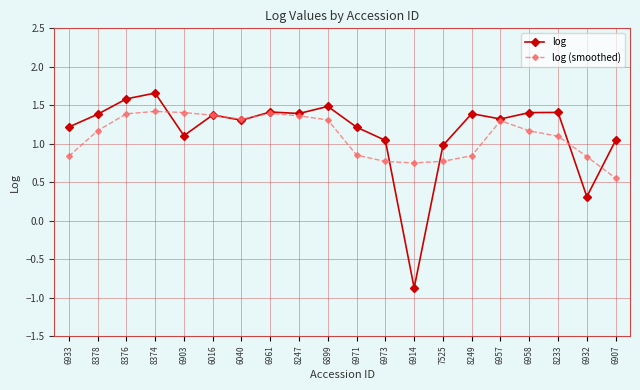

In log, how many points are higher than both neighbors (excluding endpoints)?

6